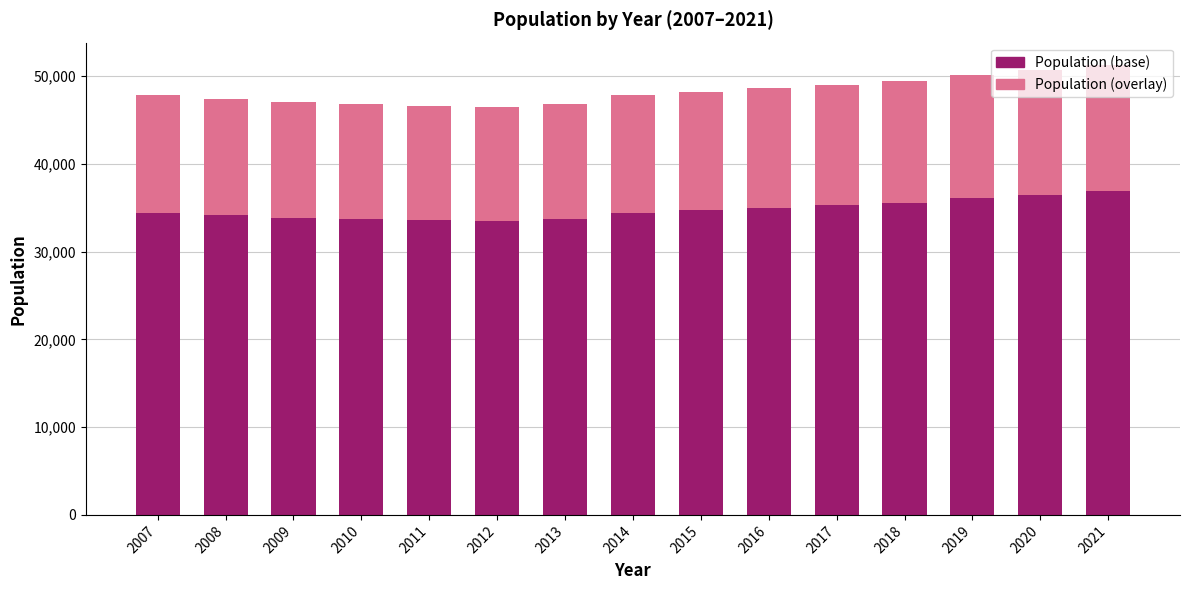

The Population (base) series shows 64440.9 at 2020. True or false?

False